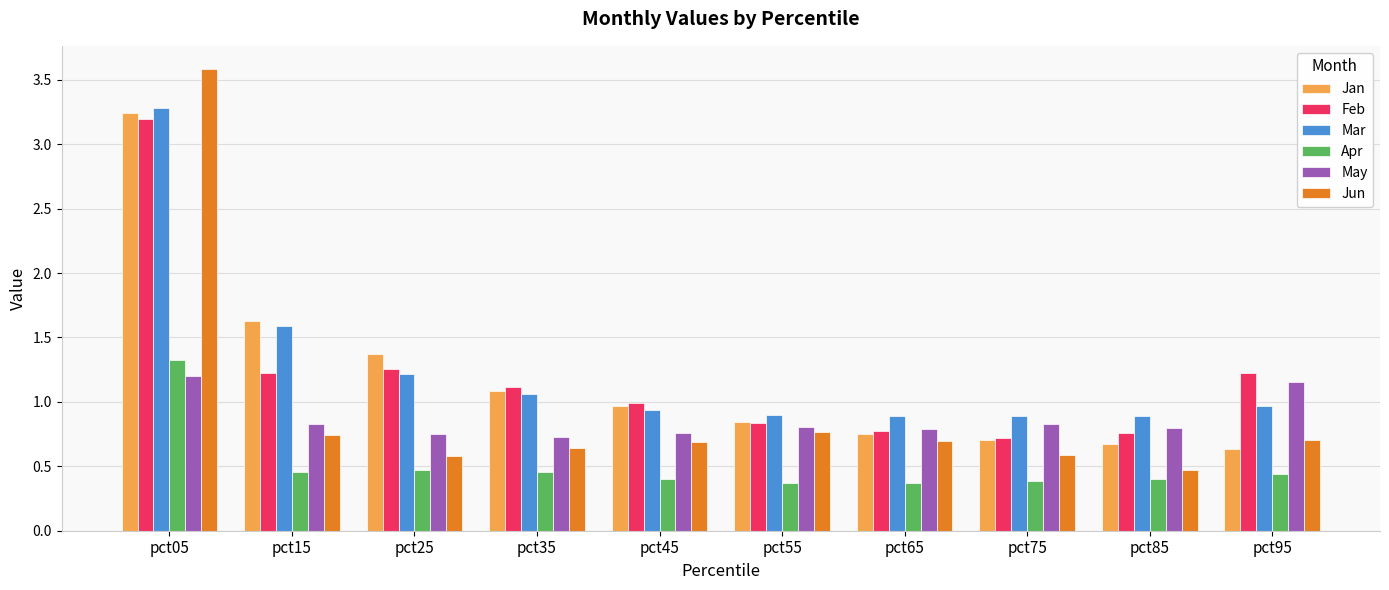

How many groups of bars are there?

10